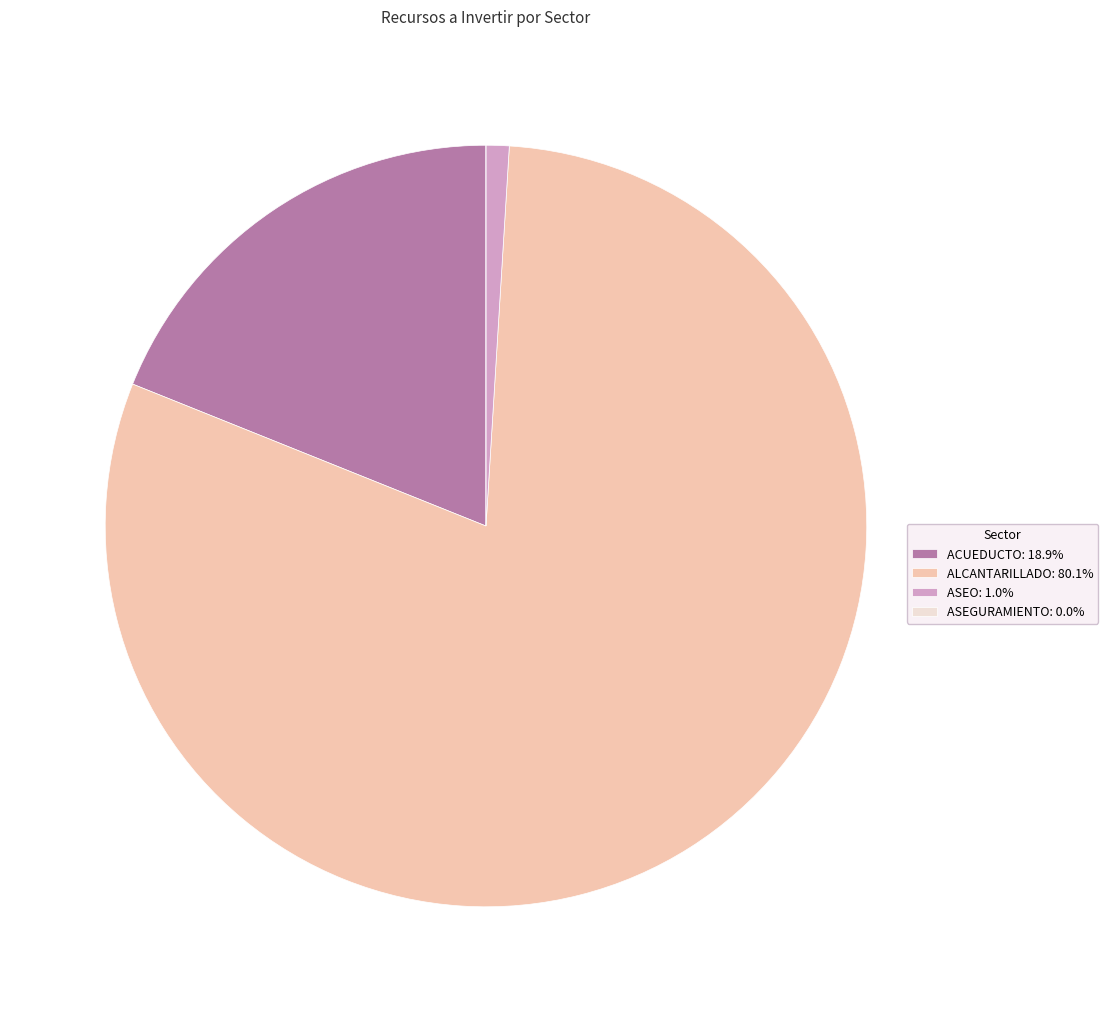

What is the ratio of the value at ACUEDUCTO: 18.9% to the value at ASEO: 1.0%?

19.4